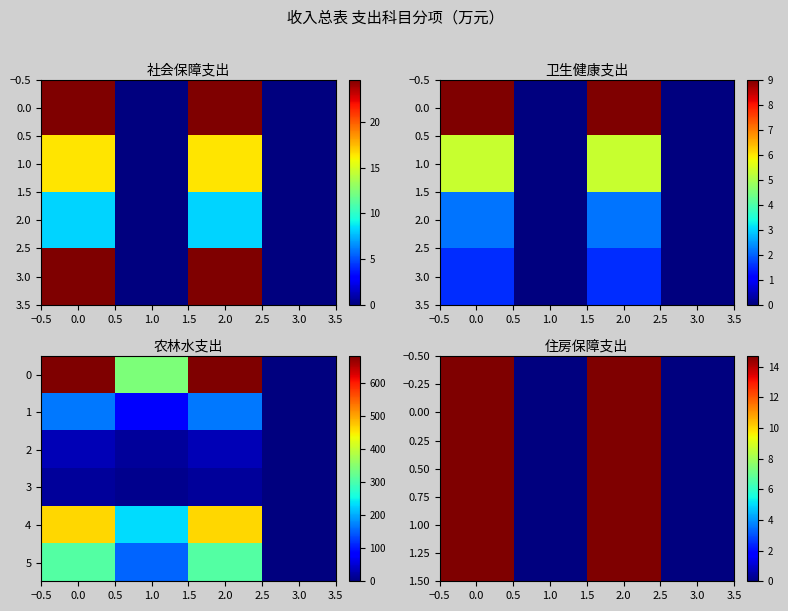

What is the sum of the 1.00 values at 1.0 and 2.0?

14.7